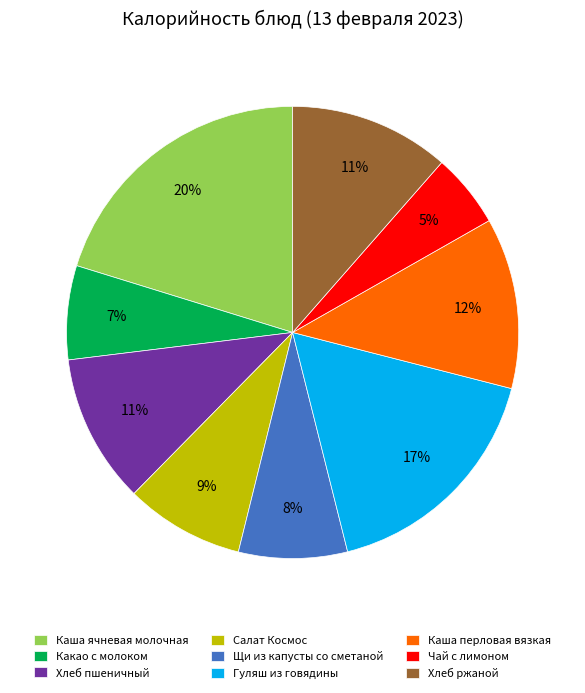

Is Какао с молоком the majority of the pie?

No